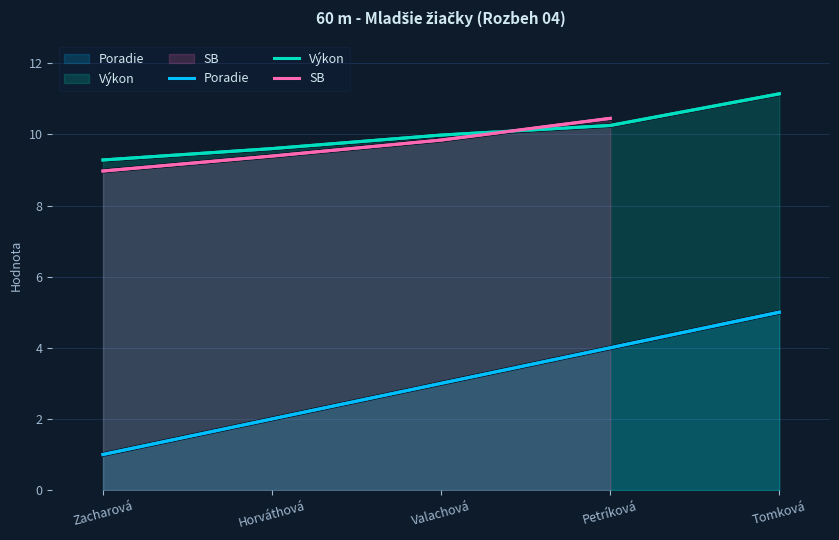

Between which two adjacent categories do SB and Výkon first intersect?

Valachová and Petríková